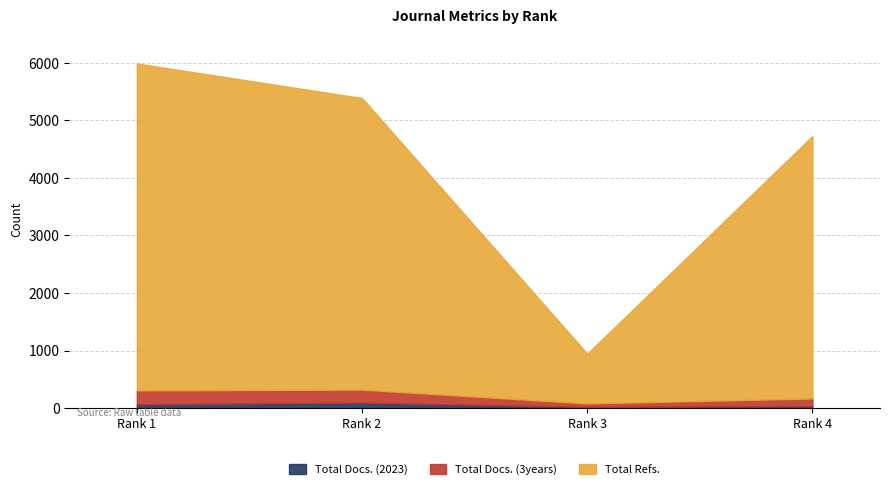

Where does the Total Docs. (2023) series first go above 67?

Rank 2